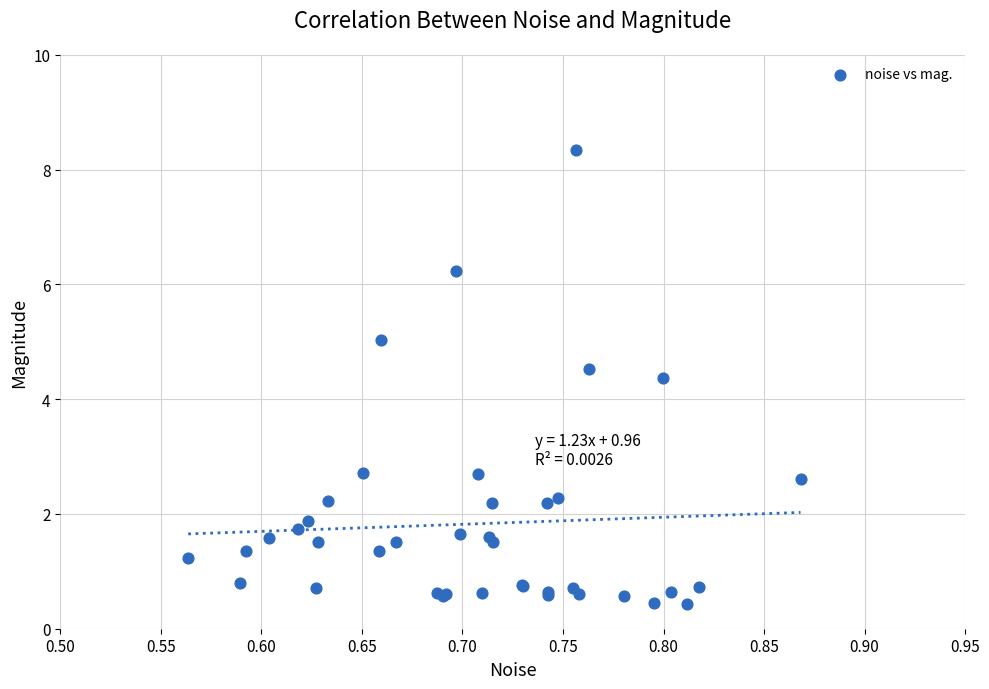

What Y value in the scatter plot is closest to 4?

4.4